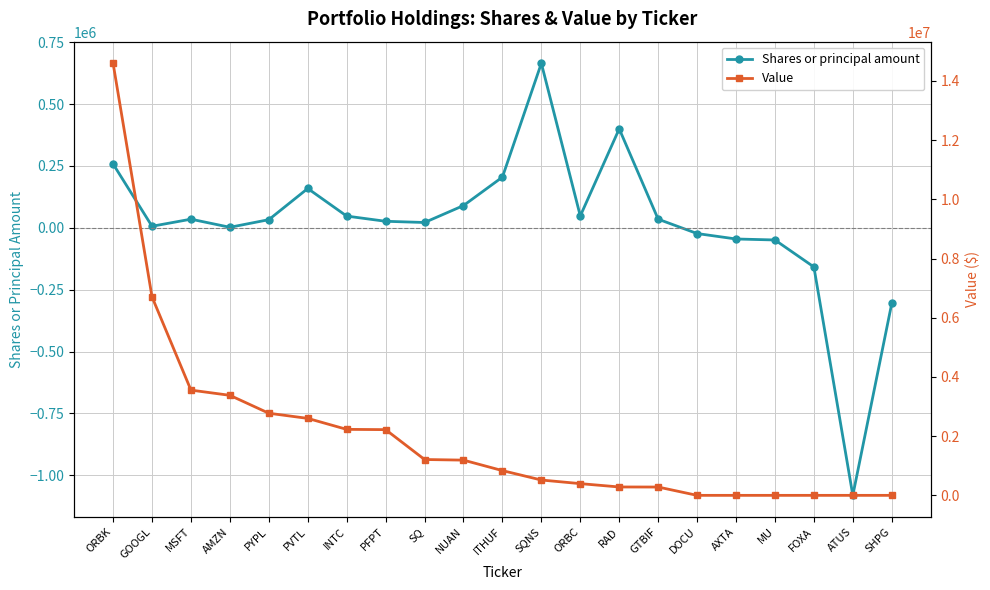

True or false: Shares or principal amount and Value cross at least once.

True